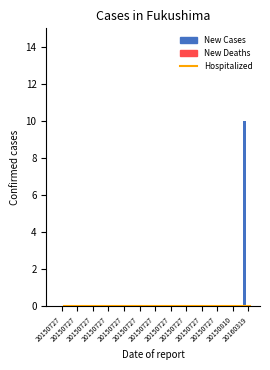

Is it true that New Cases equals 0 at 20150727?

True